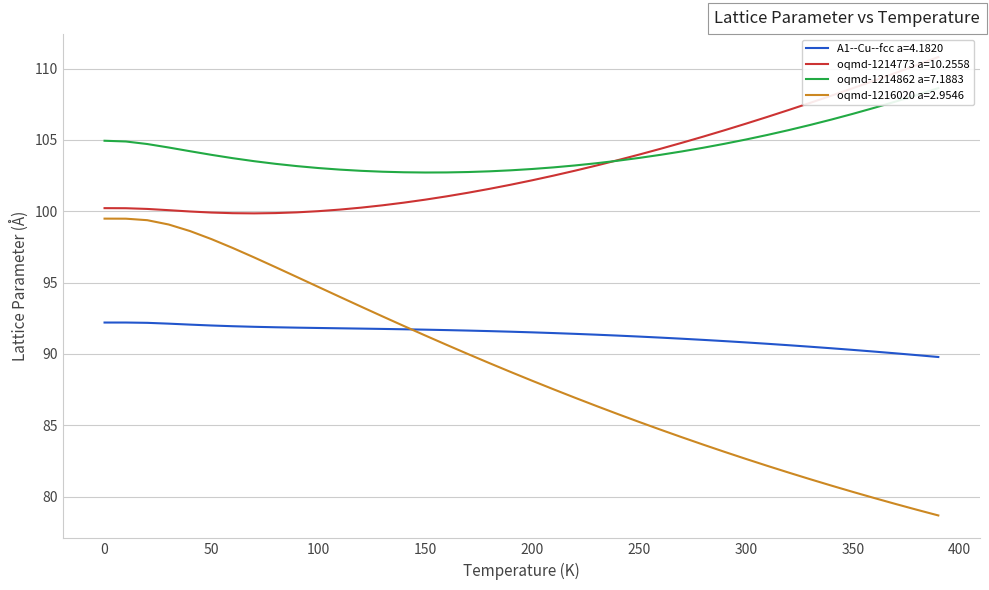

Where does the oqmd-1214773 a=10.2558 series first go above 102?

200